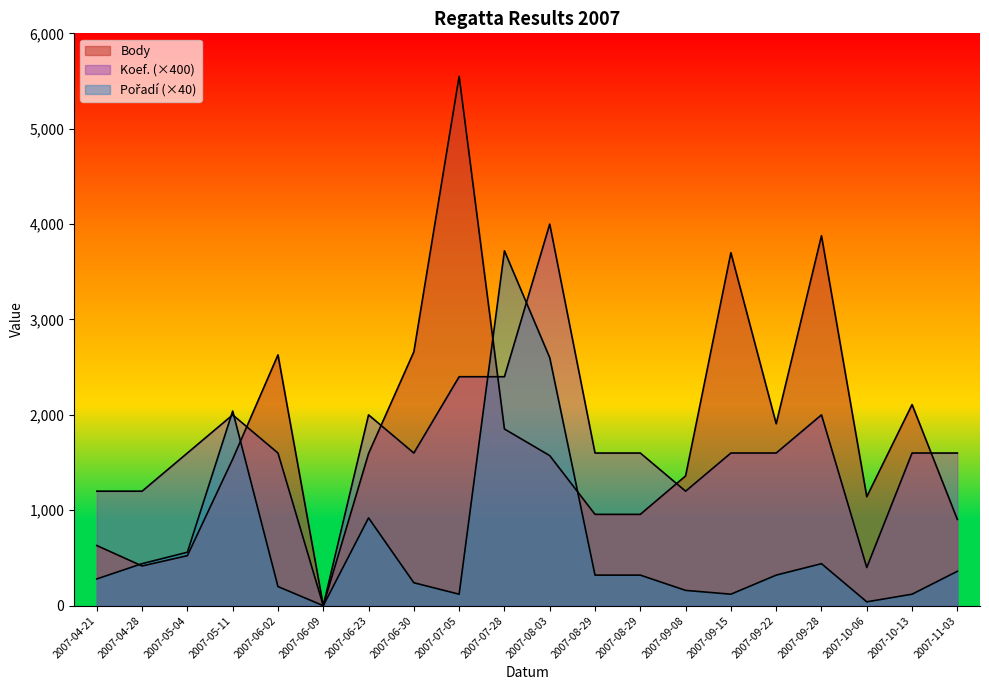

Where is Koef. nearest to the value 2000?

2007-05-11